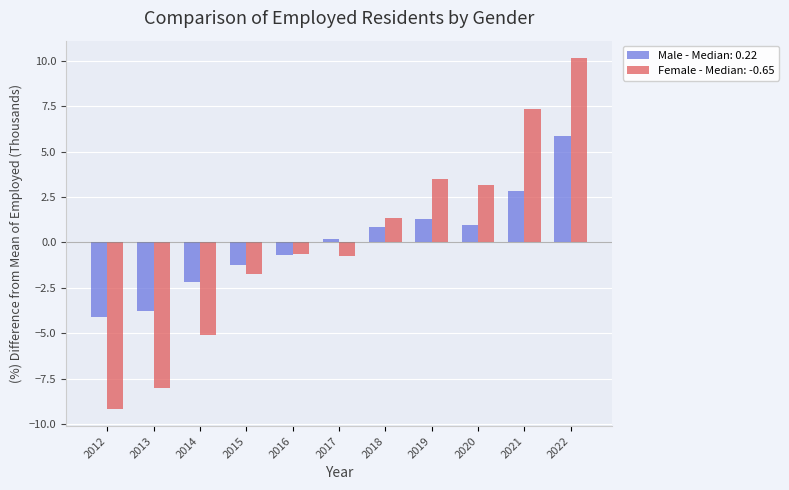

What is the total value across all series at 2020?

4.1